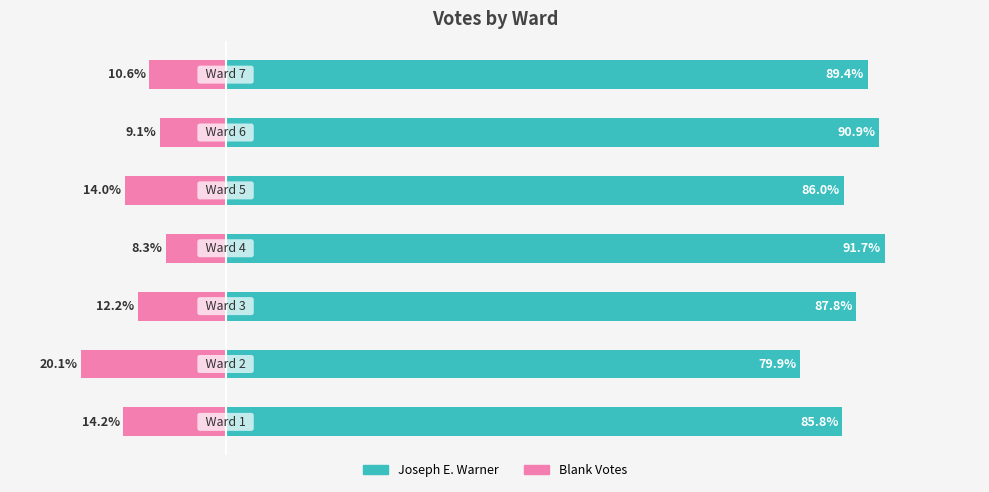

How many bars are there in total?

14